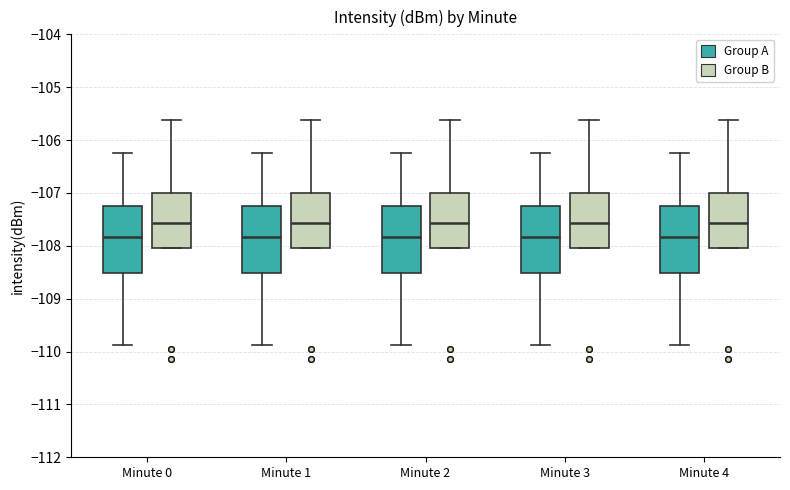

Where is the upper edge of the box for Minute 1 (Group A) on the y-axis? The values are not printed on the chart, so give them approximately, as read against the axis.

-107.2